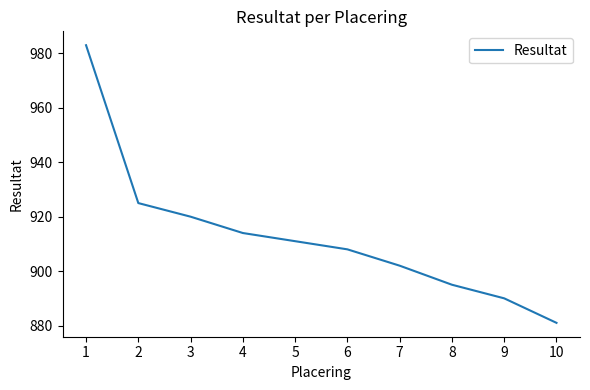

What value does the data have at 9, to the nearest 10?

890